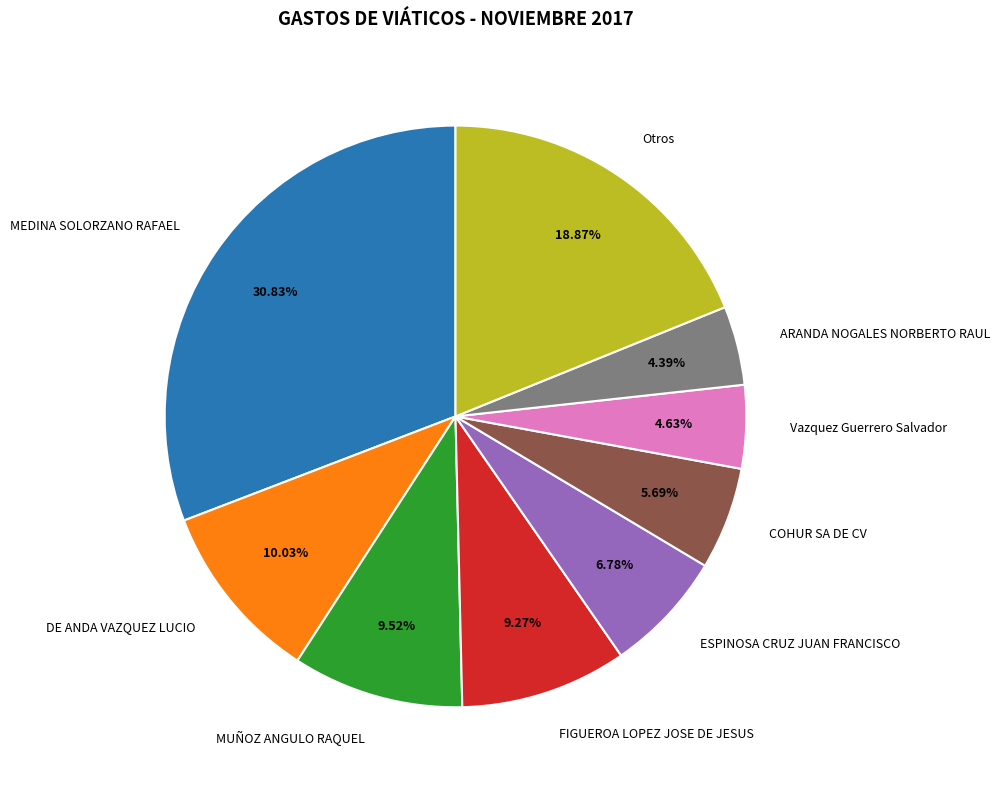

To the nearest percent, what is the average slice percentage?

11%